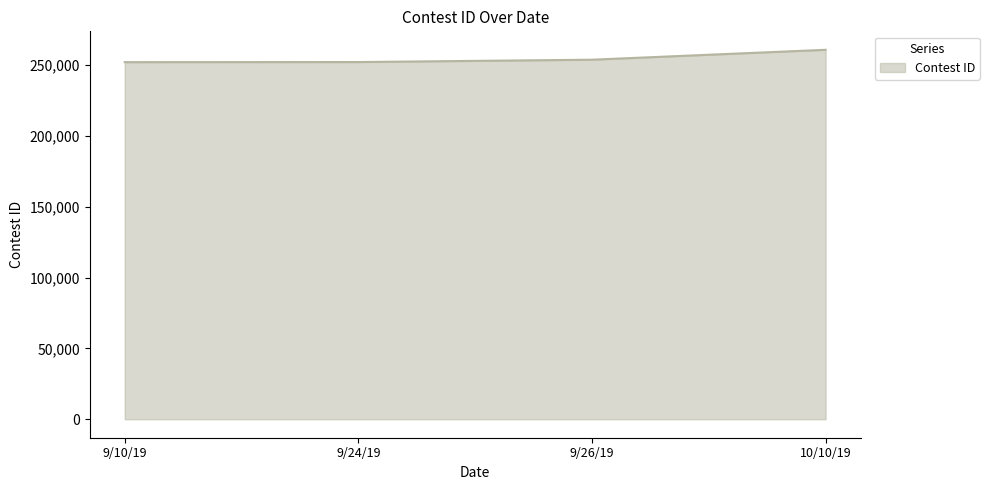

The chart shows a value of 109861 at 9/24/19. True or false?

False